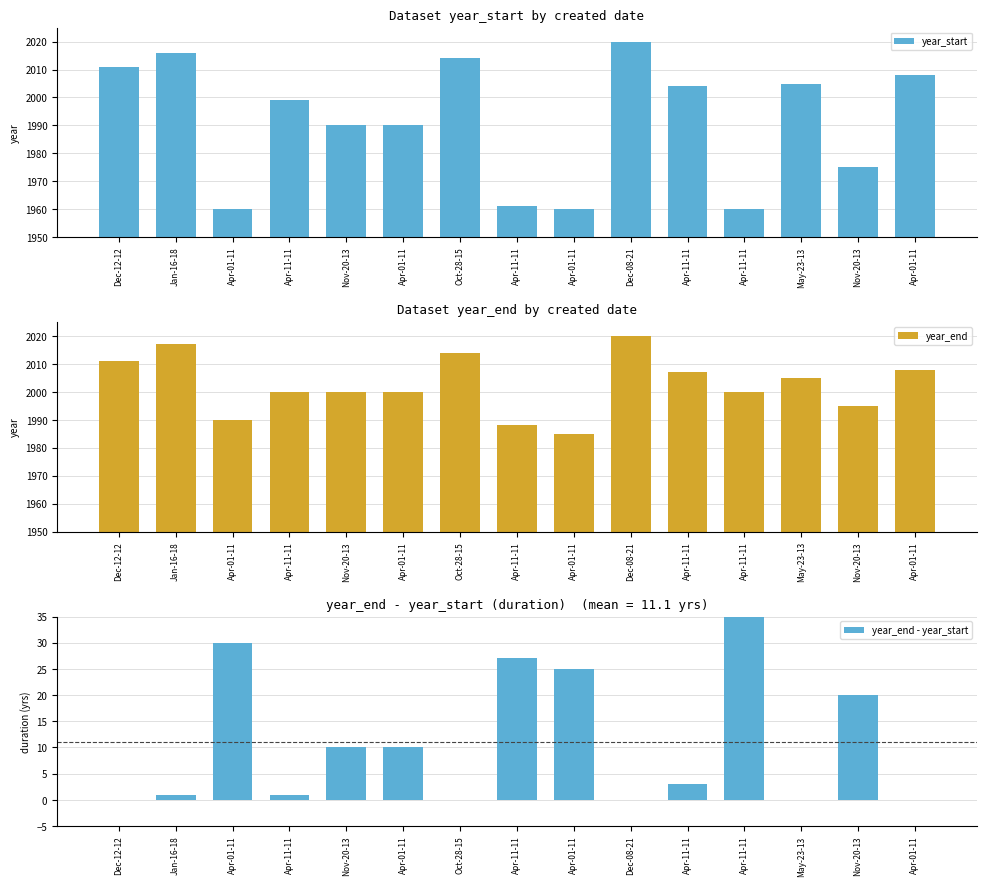

At how many categories does at least one series exceed 1590?

15